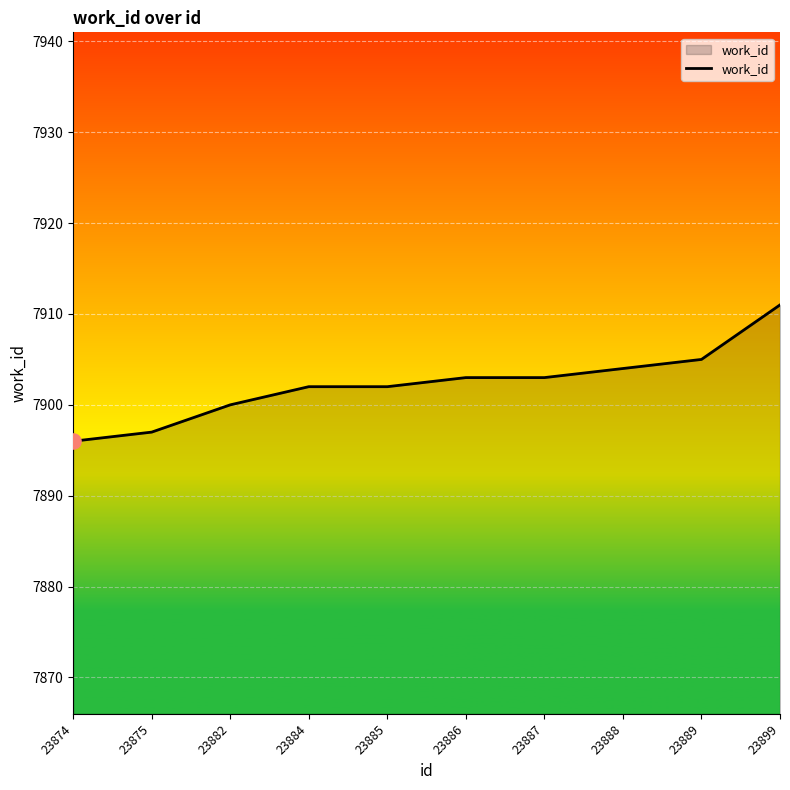

Which has a higher value, 23874 or 23885?

23885